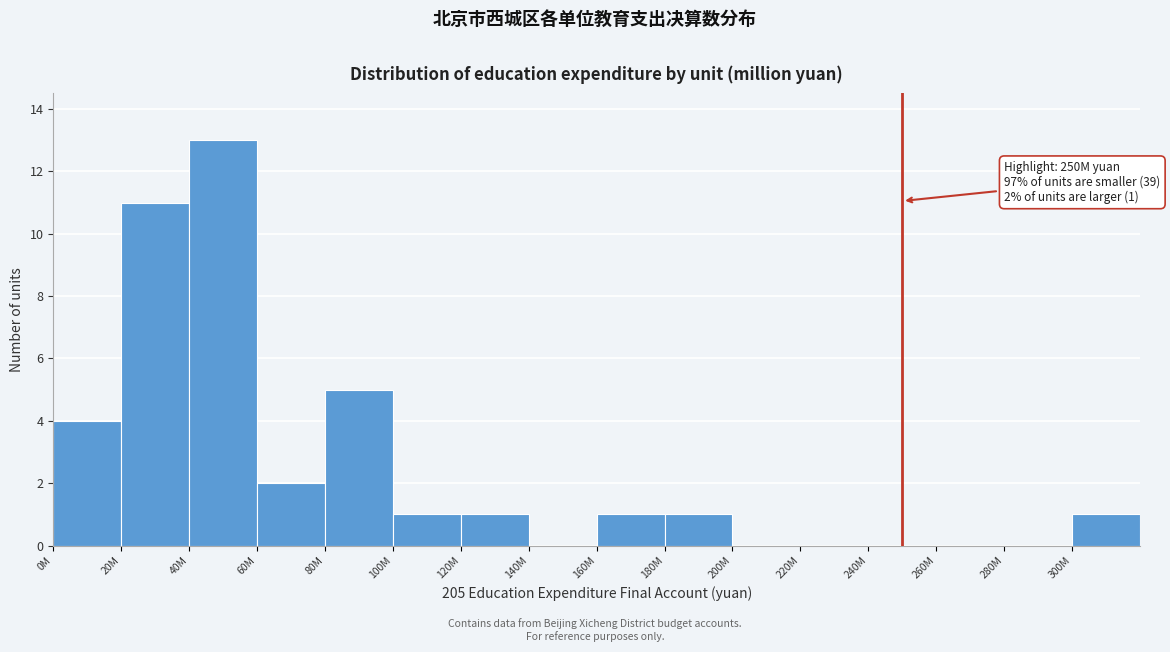

Reading left to right, list all the values displayed in this chart.

0M=4	20M=11	40M=13	60M=2	80M=5	100M=1	120M=1	140M=0	160M=1	180M=1	200M=0	220M=0	240M=0	260M=0	280M=0	300M=1